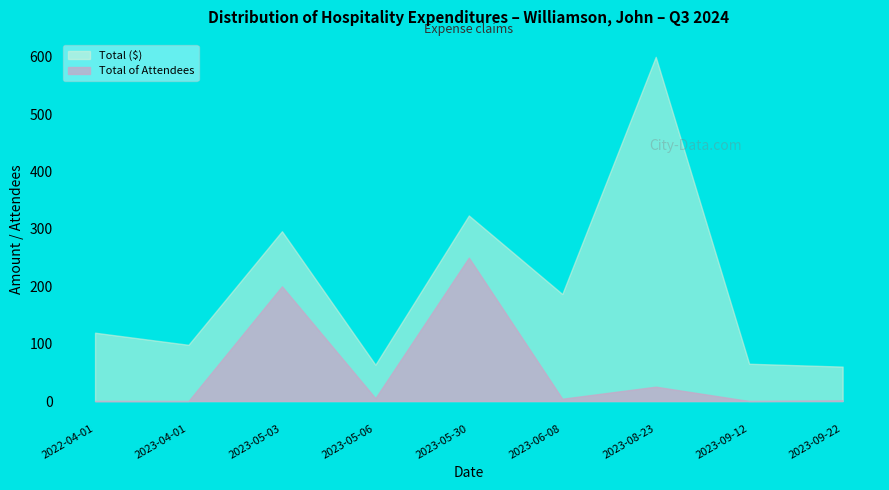

What is the value of the Total point at the 7th from the left?

600.0